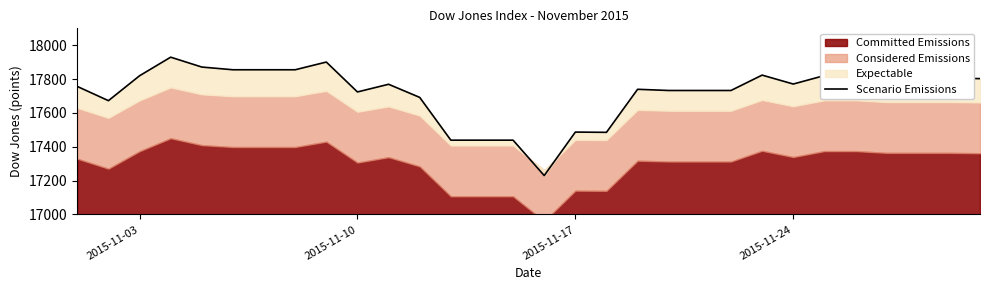

Does the chart have visible grid lines?

No